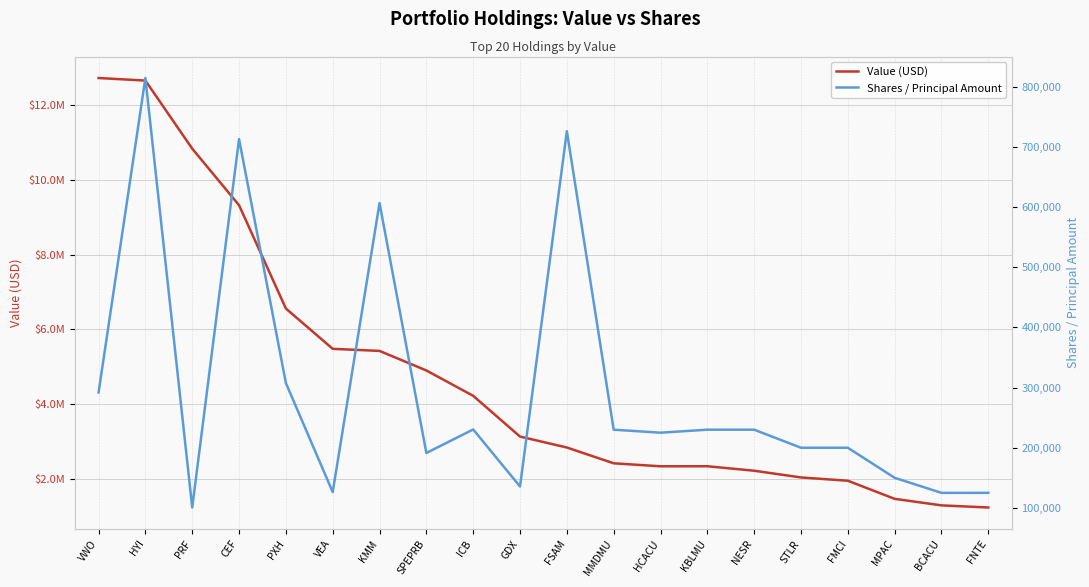

Is this an area chart (filled region under the line)?

No